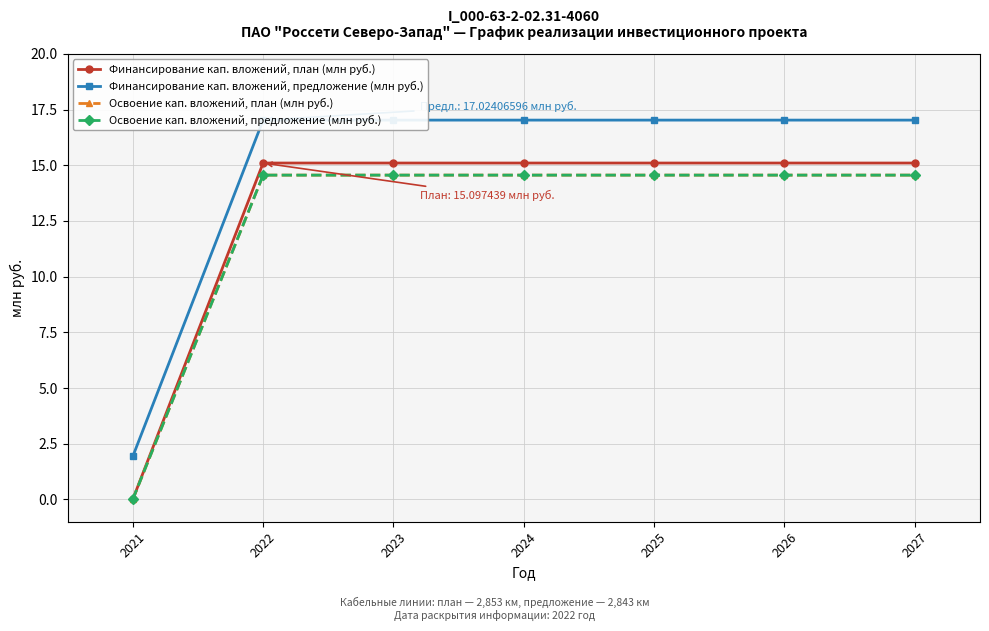

Which category has the lowest value in the Освоение кап. вложений, план (млн руб.) series?

2021